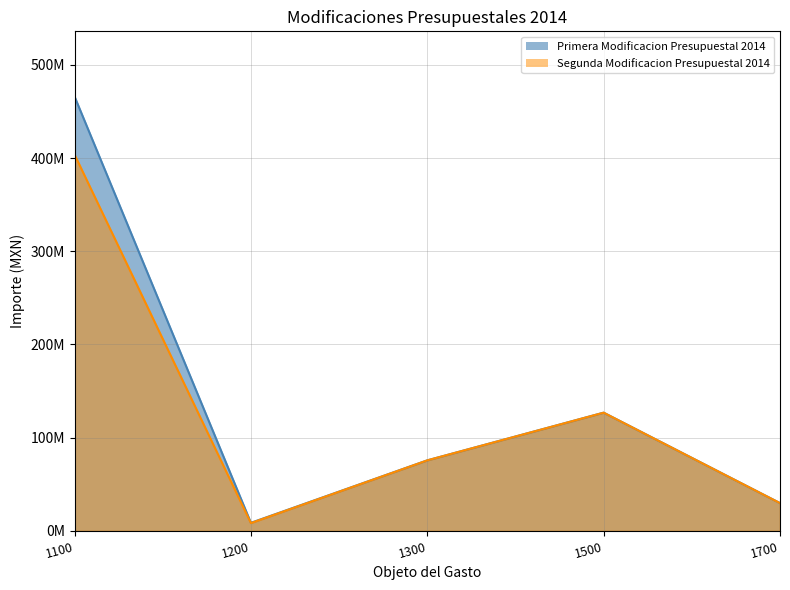

Which series has the widest spread of values?

Primera Modificacion Presupuestal 2014